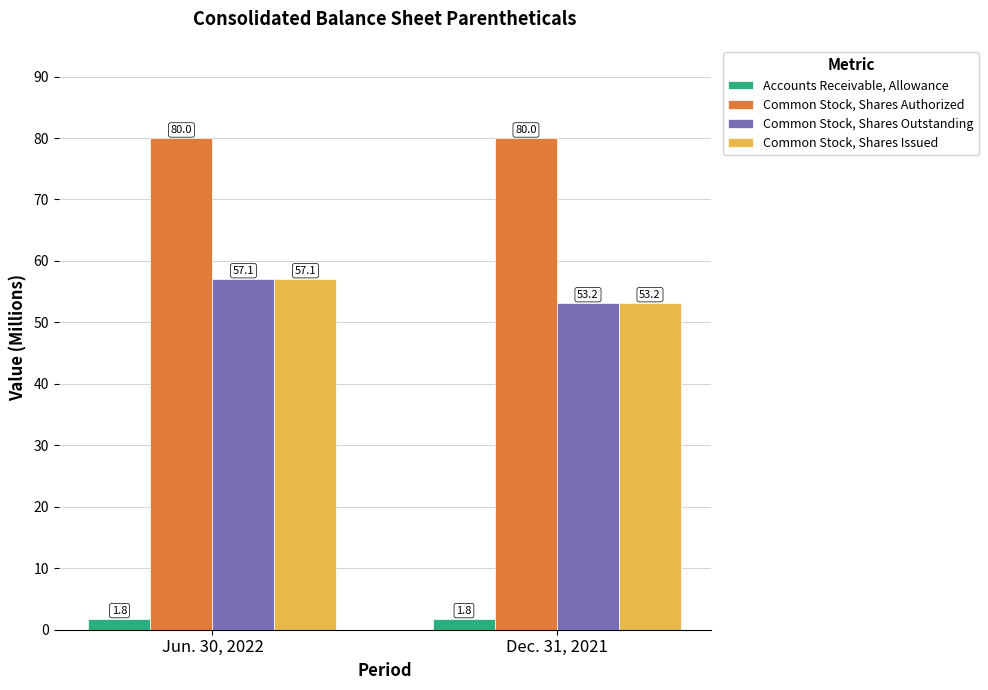

What is the difference between the Common Stock, Shares Issued values at Dec. 31, 2021 and Jun. 30, 2022?

3.9